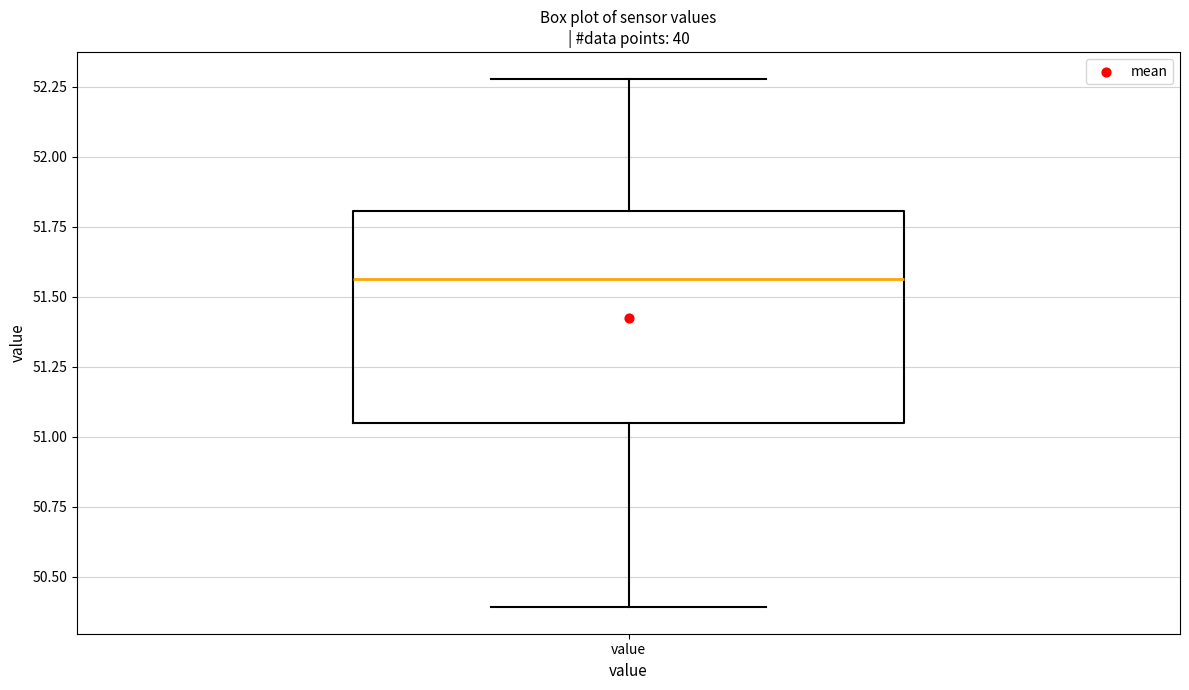

Read this box plot against the y-axis: the position of the median line, the range covered by the box, and the ends of both whiskers. The values are not printed on the chart, so give them approximately, as read against the axis.

median 51.55, box 51.05 to 51.80, whiskers 50.40 to 52.30